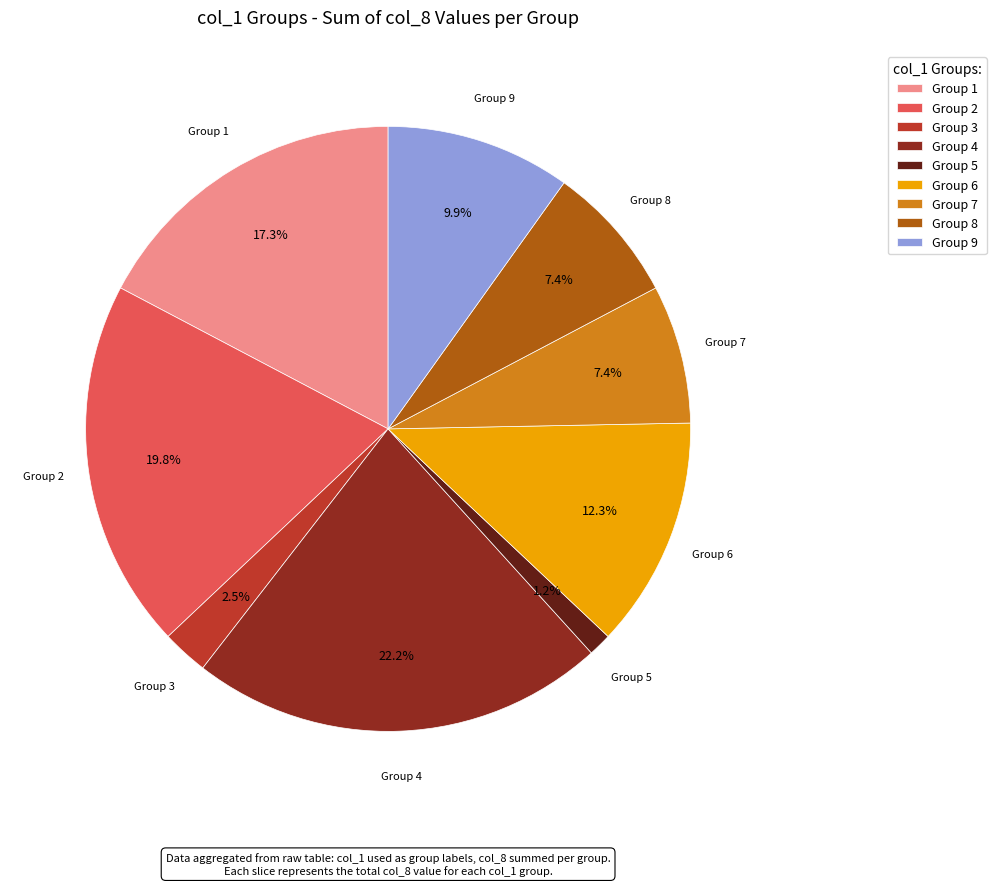

What is the largest slice in the pie chart?

Group 4